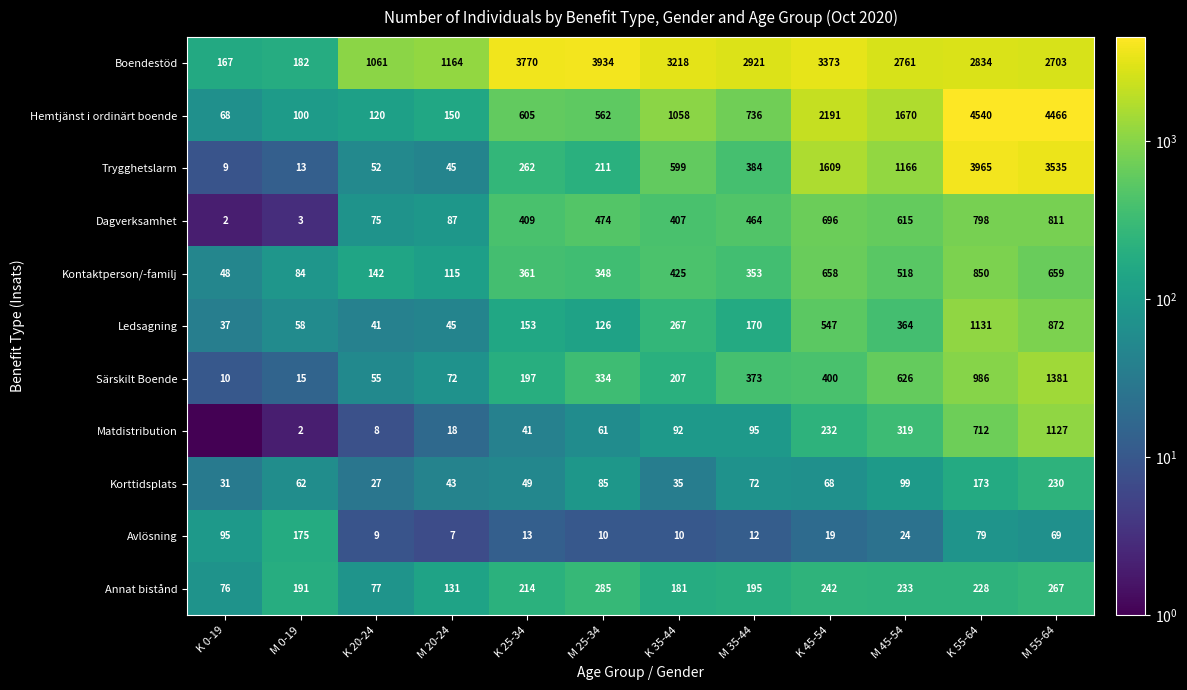

At which label is Annat bistånd closest to 180?

K 35-44